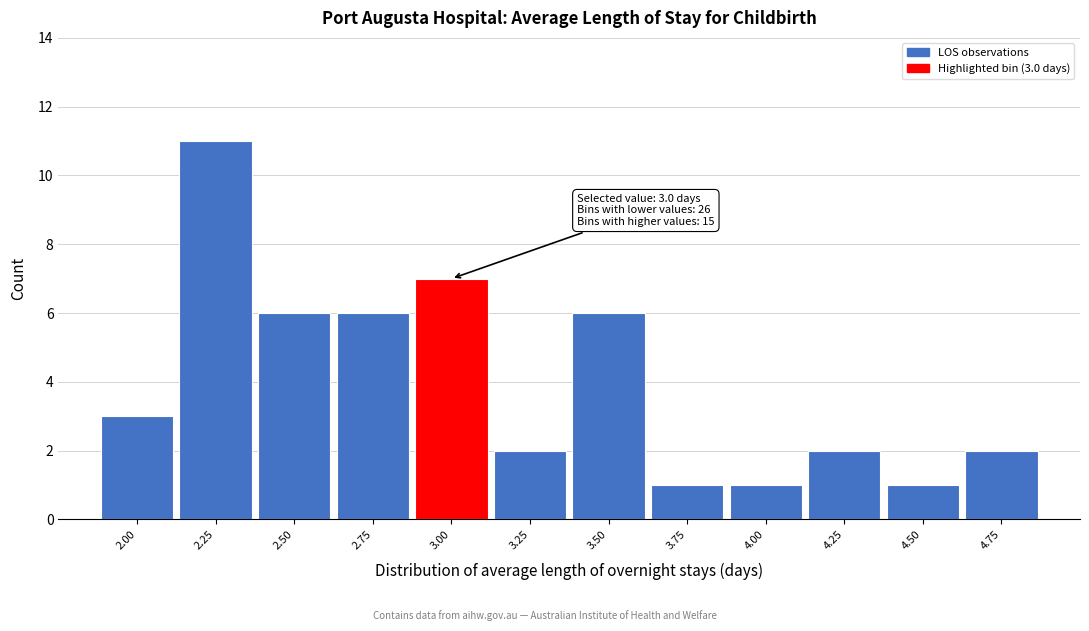

Reading left to right, what are all the values shown in this chart?

2.00=3	2.25=11	2.50=6	2.75=6	3.00=7	3.25=2	3.50=6	3.75=1	4.00=1	4.25=2	4.50=1	4.75=2